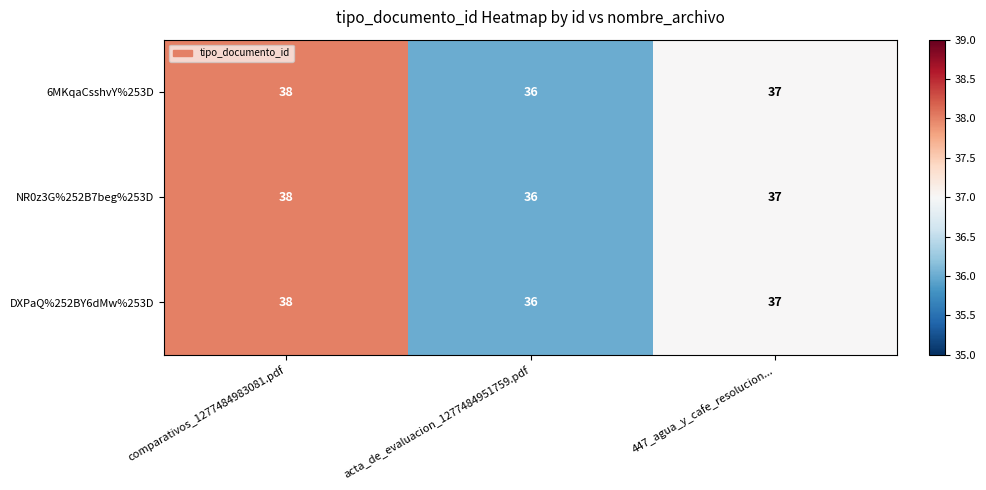

How many NR0z3G%252B7beg%253D values are between 36 and 38?

3